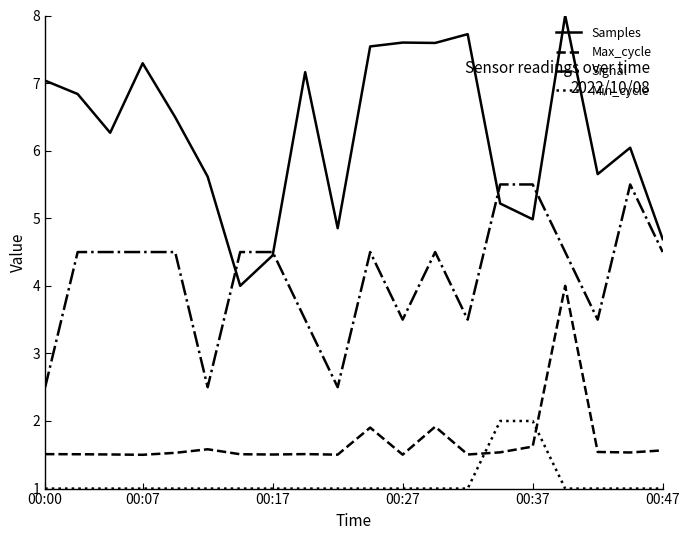

Is this an area chart (filled region under the line)?

No